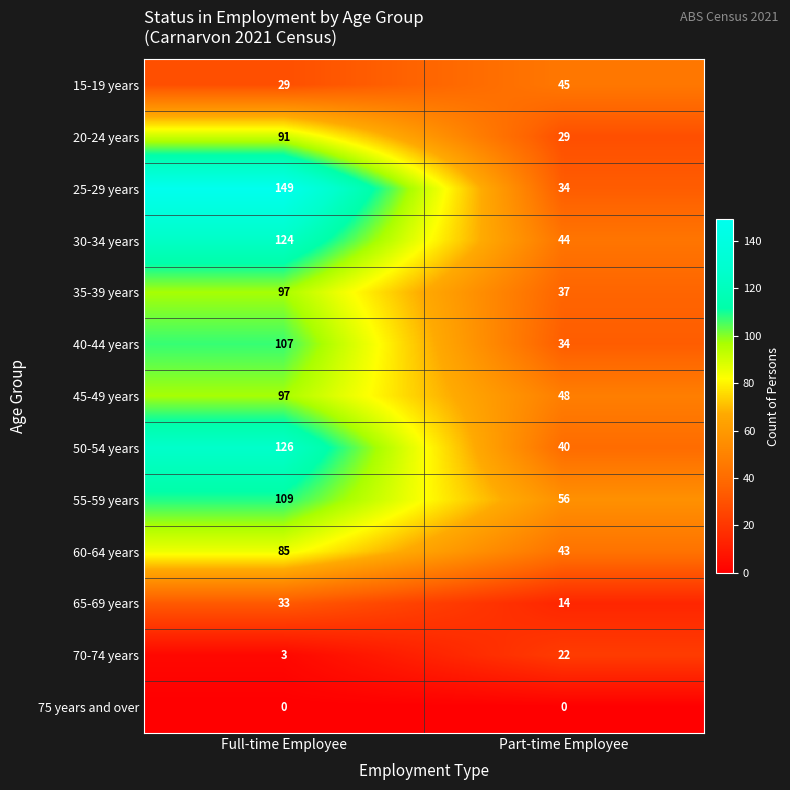

Is it true that 30-34 years equals 62 at Full-time Employee?

False